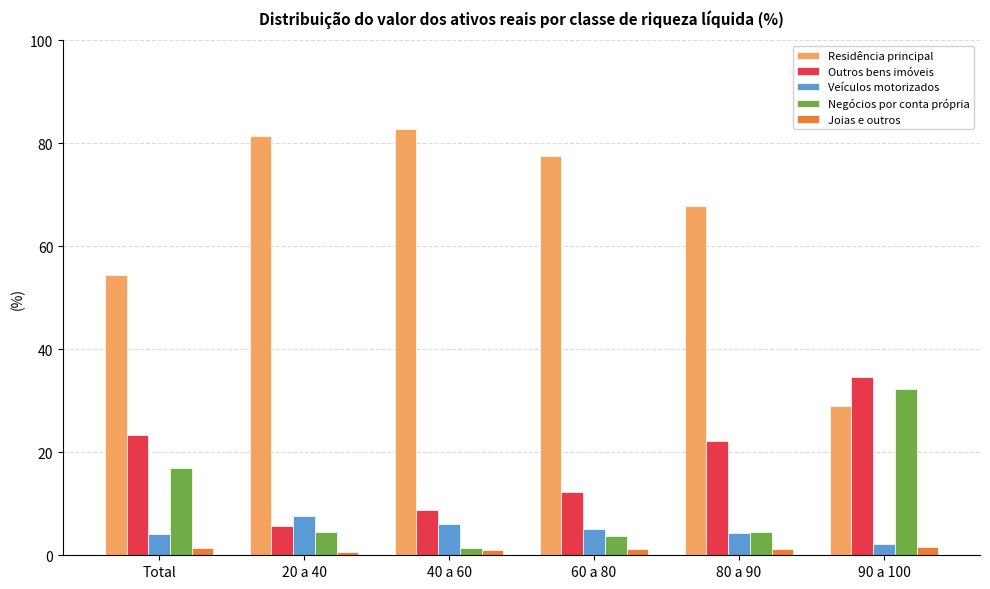

At which label does Outros bens imóveis first exceed 22?

Total